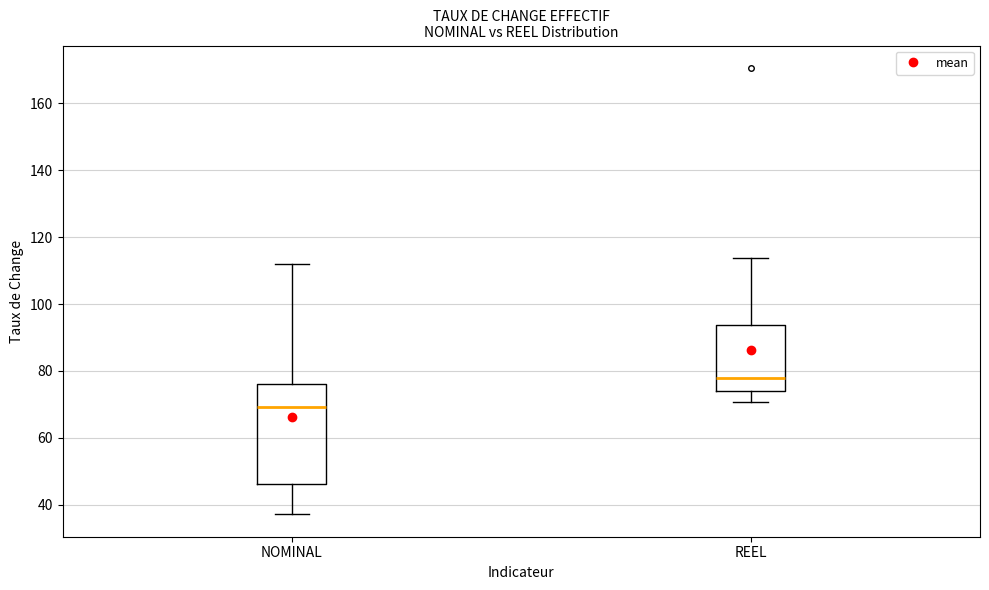

Where does the upper whisker of the box for NOMINAL end on the y-axis? The values are not printed on the chart, so give them approximately, as read against the axis.

112